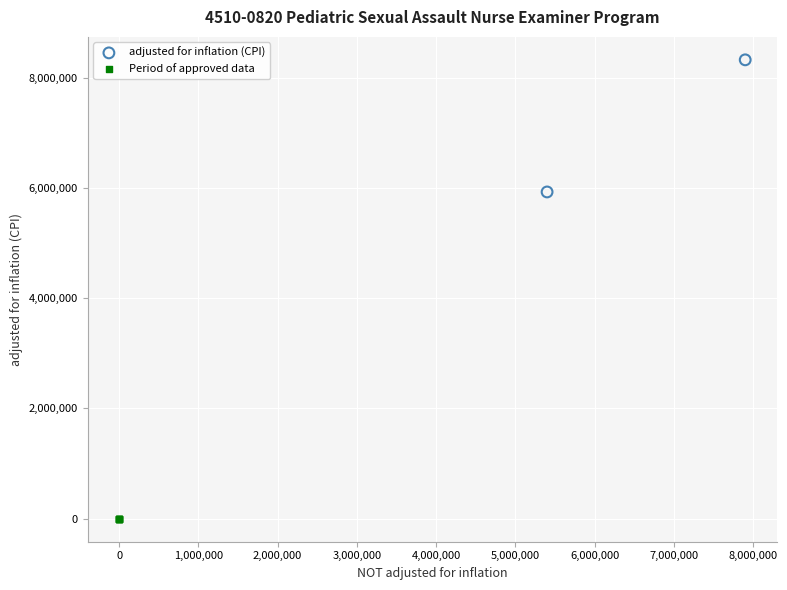

What are all the series names shown in the legend?

adjusted for inflation (CPI), Period of approved data